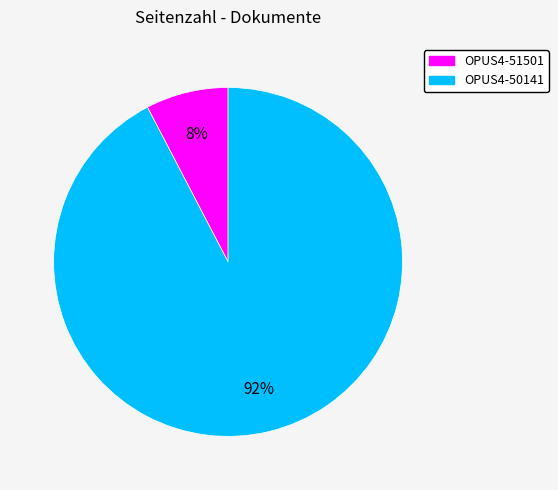

To the nearest percent, what is the average slice percentage?

50%